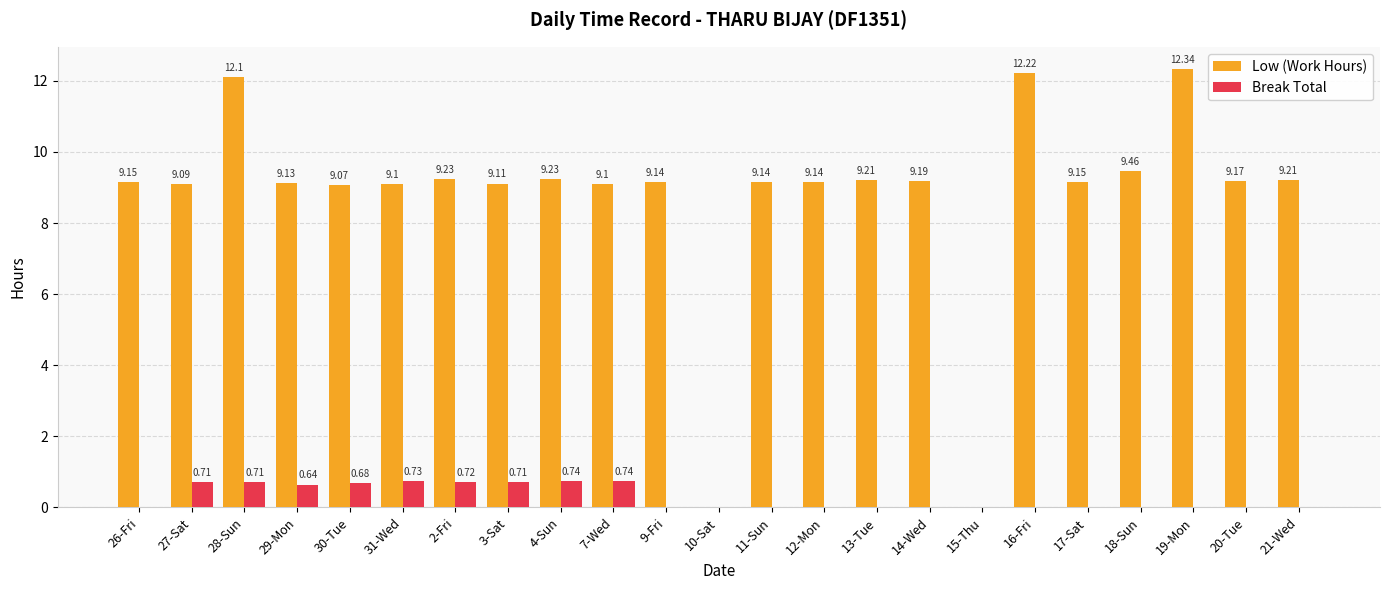

What is the sum of the Low (Work Hours) values at 7-Wed and 11-Sun?

18.2